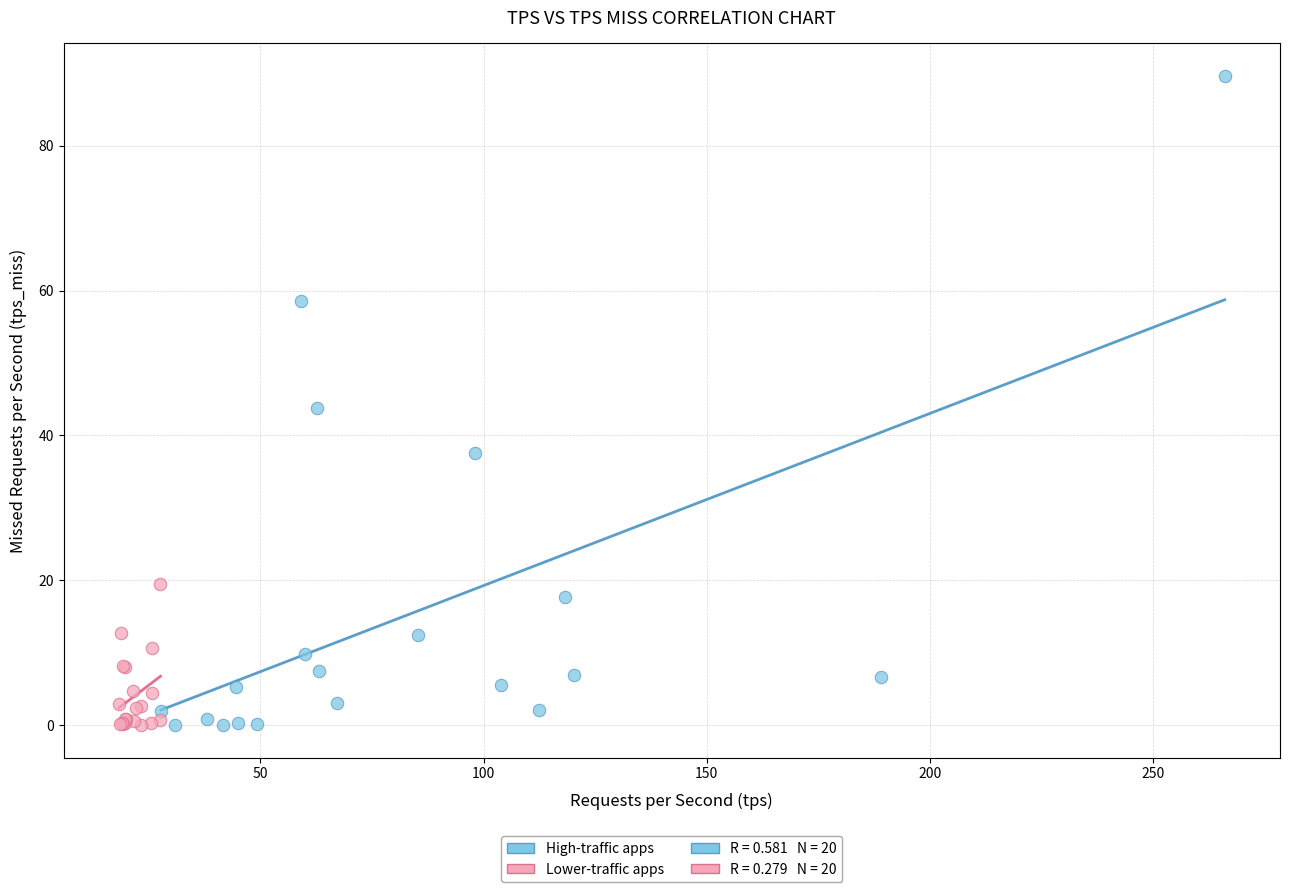

Which series has the widest spread of Y values?

High-traffic apps